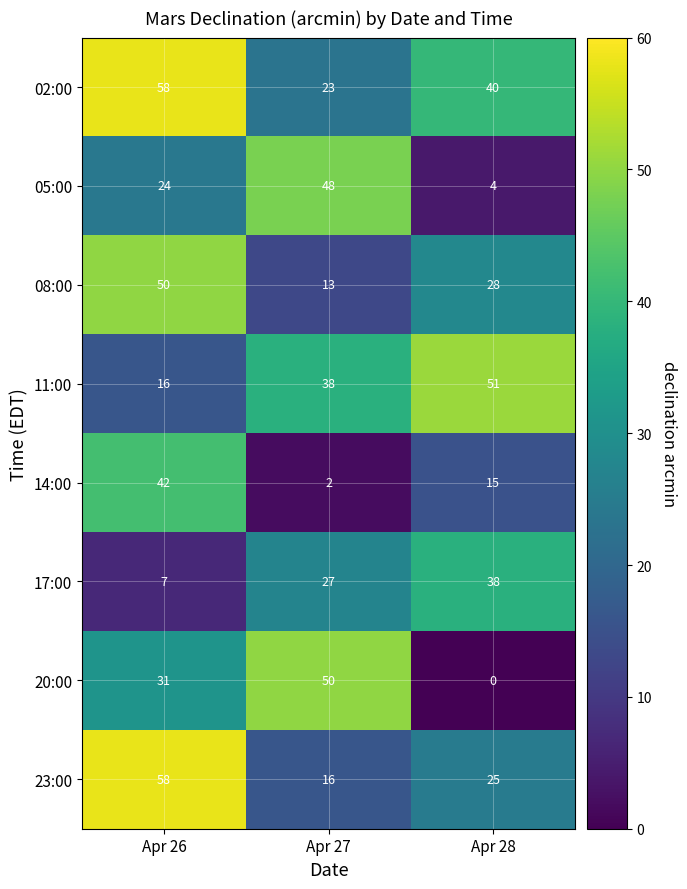

How many values in 20:00 are above zero?

2